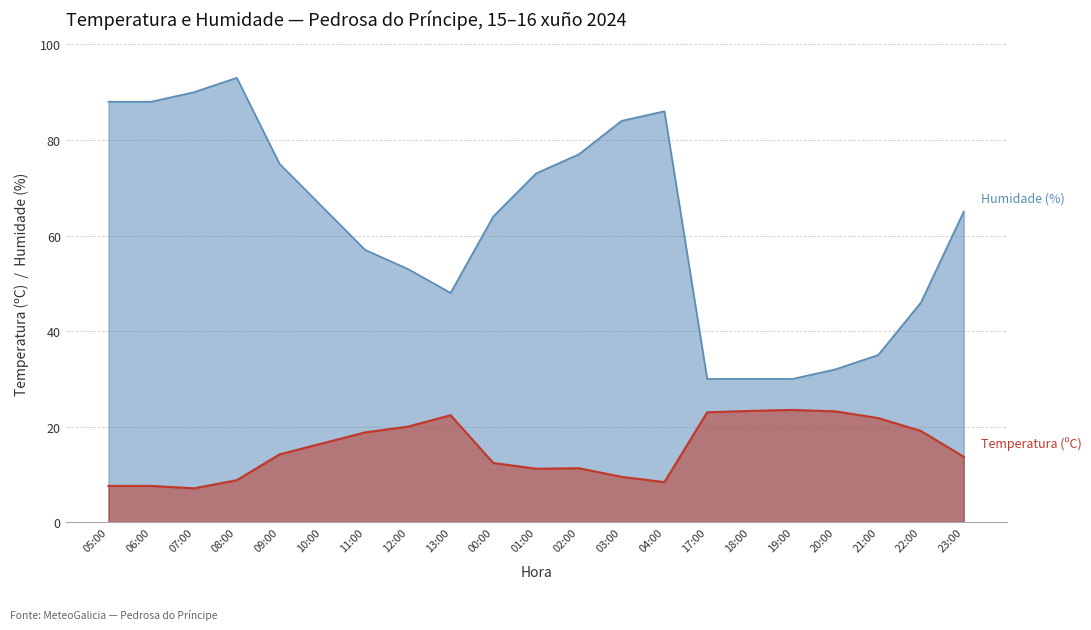

What is the average value of the Temperatura (ºC) series?

15.4